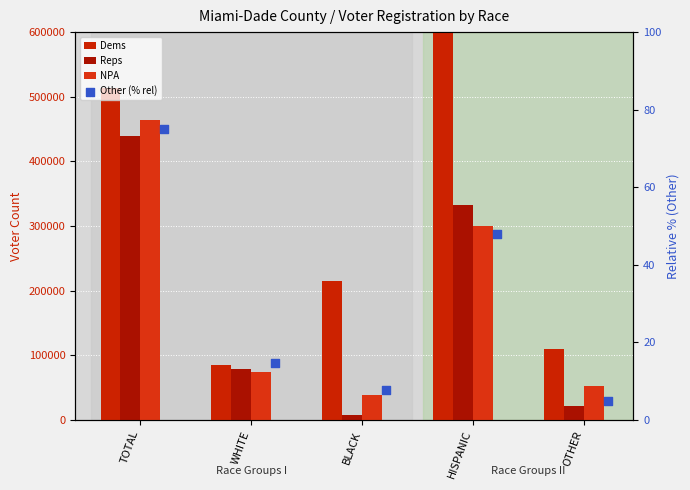

Which series has the widest spread of Y values?

Dems